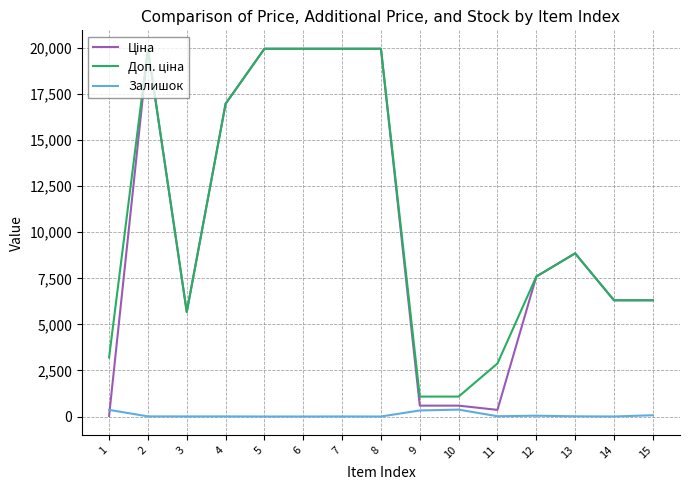

What is the greatest value displayed?

19964.2